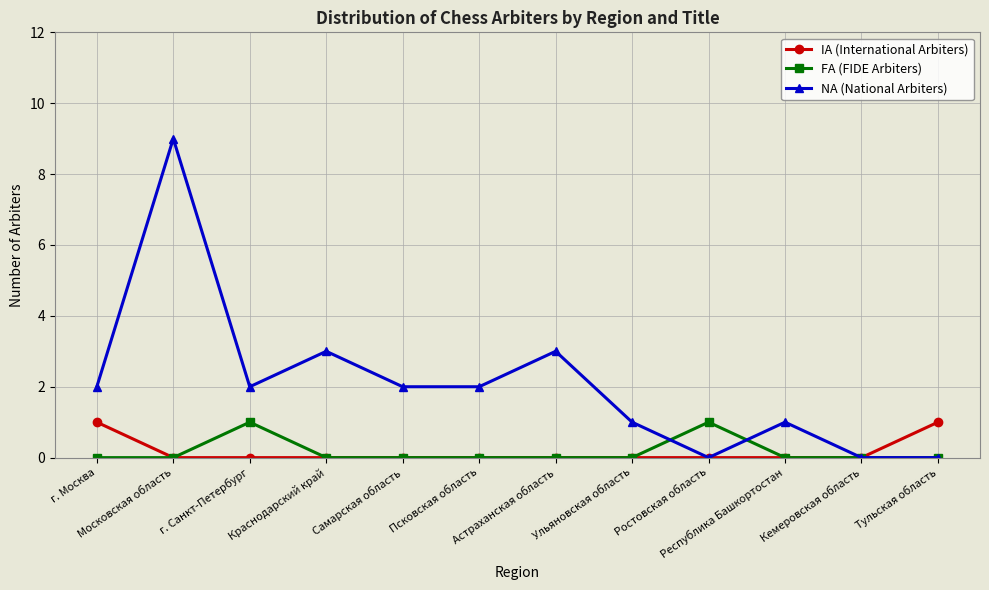

How many lines are shown in the chart?

3